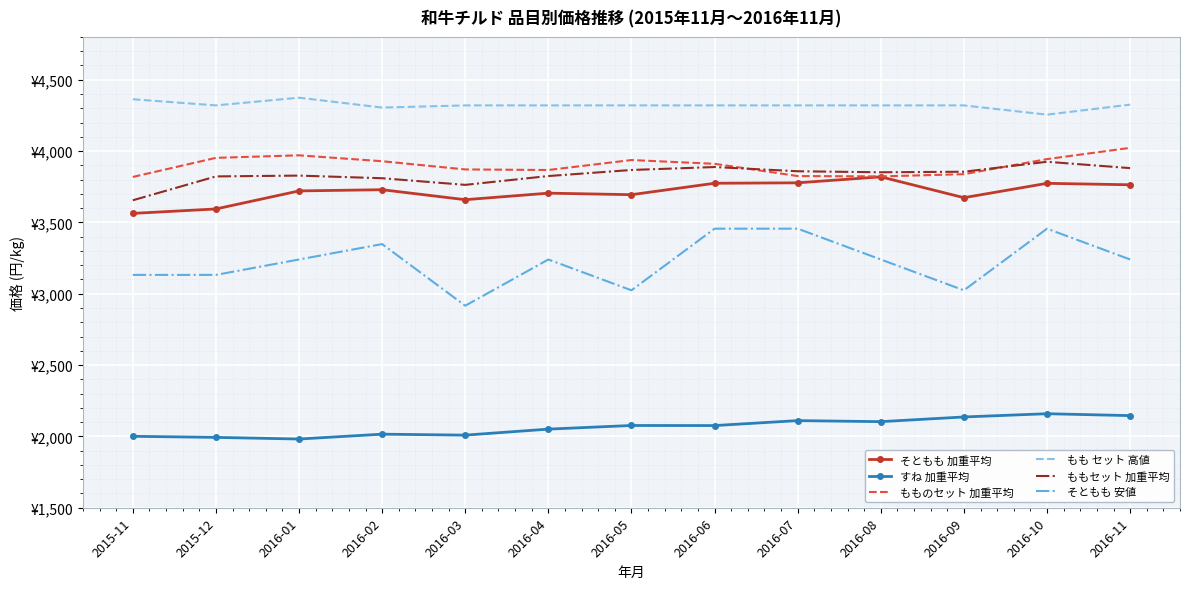

What is the difference between the second highest and second lowest values in the ももセット 加重平均 series?

124.9